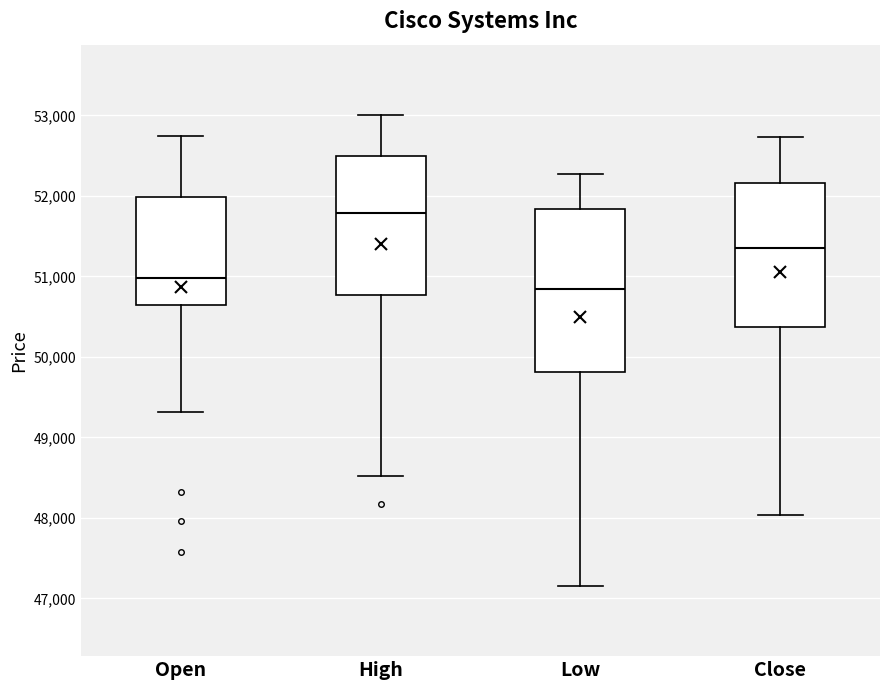

Where does the upper whisker of the box for High end on the y-axis? The values are not printed on the chart, so give them approximately, as read against the axis.

53000